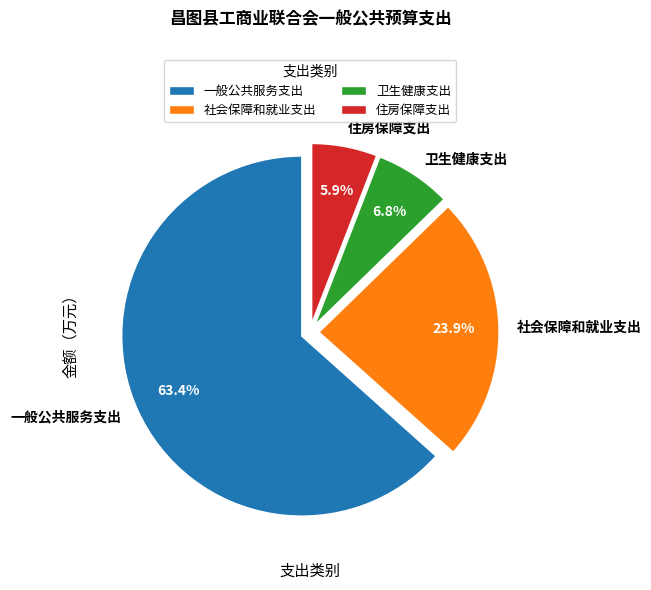

Is there any slice that represents more than half of the pie?

Yes